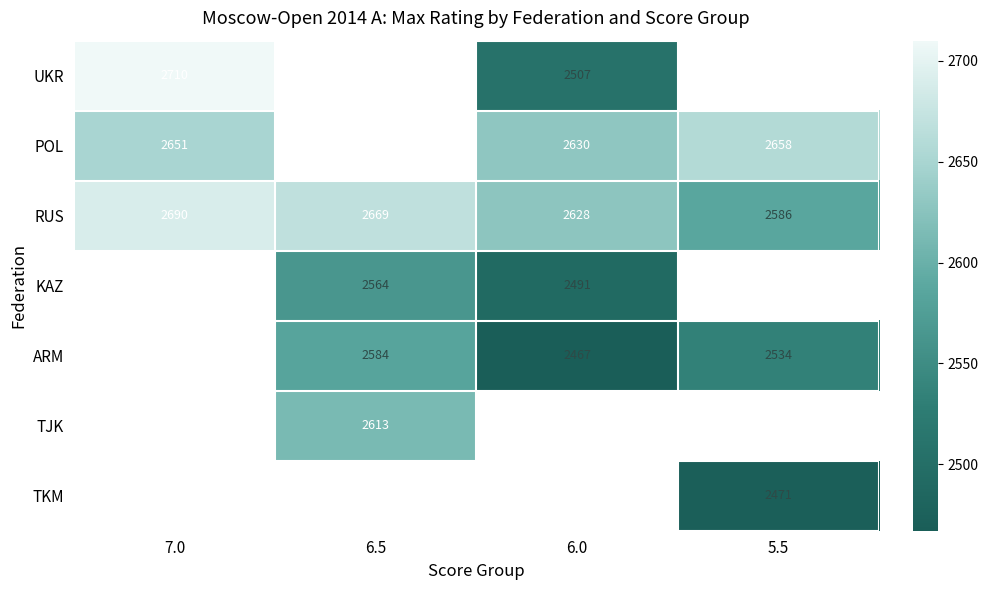

The value of ARM at 6.5 is 642. True or false?

False